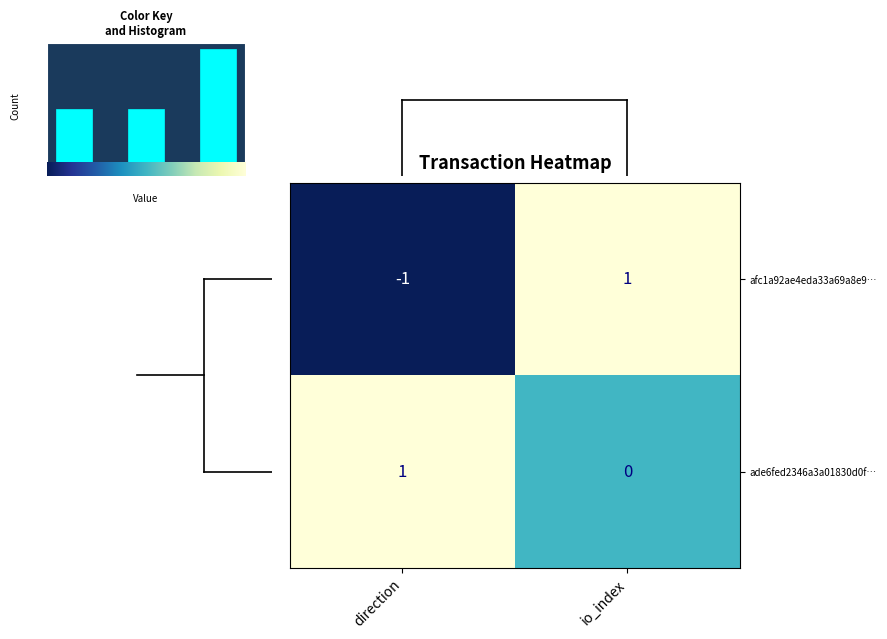

Is the value of afc1a92ae4eda33a69a8e9b8c7fb9c967790370 at 1 greater than the value of ade6fed2346a3a01830d0f269d281f9cc6ac9f9 at 0?

No